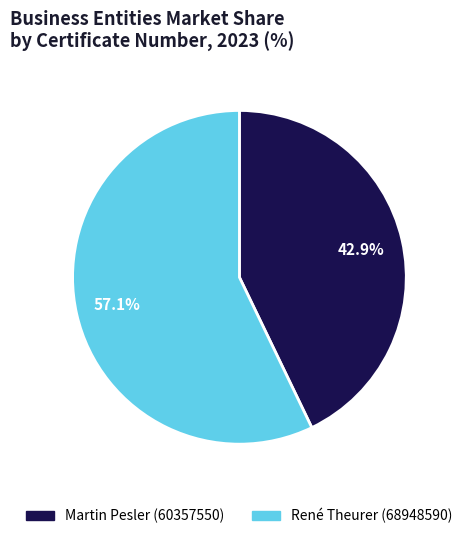

How many segments does this pie chart have?

2